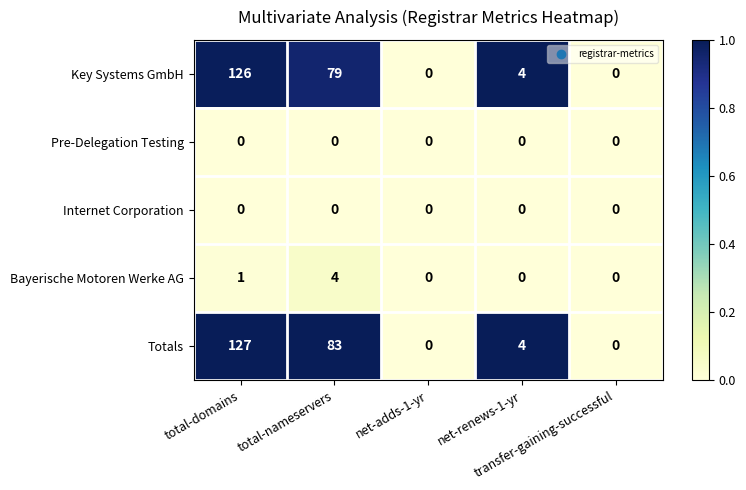

Which series has the widest spread of values?

Totals